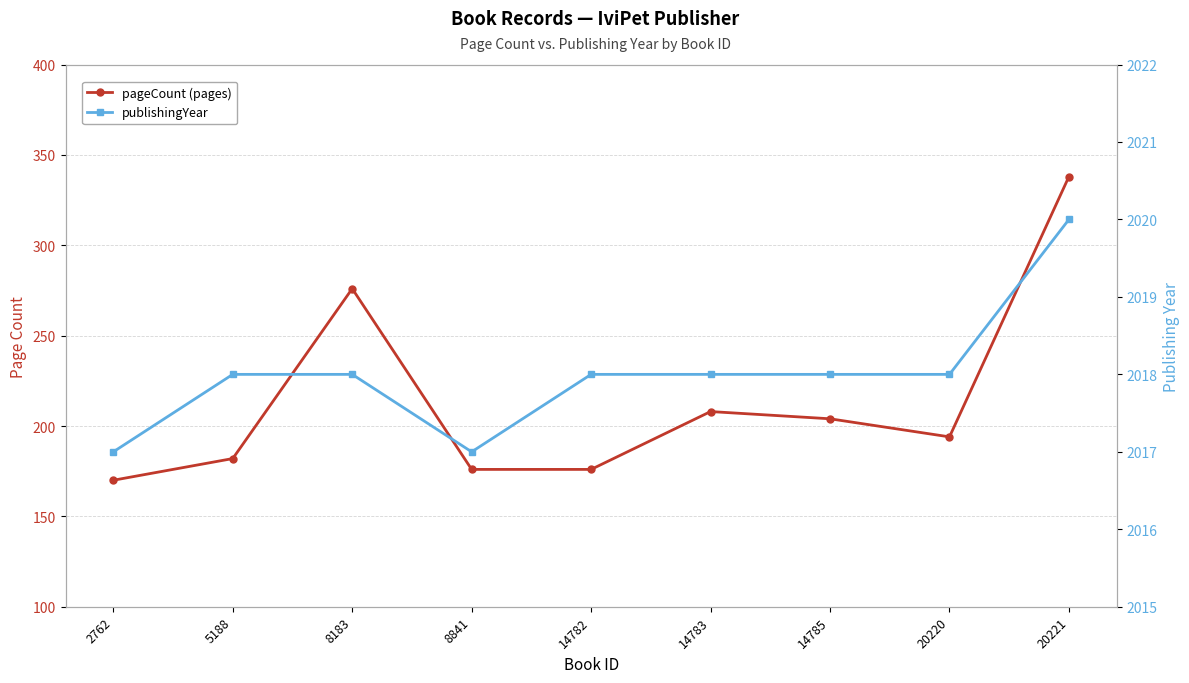

Where is the first local minimum for publishingYear?

8841